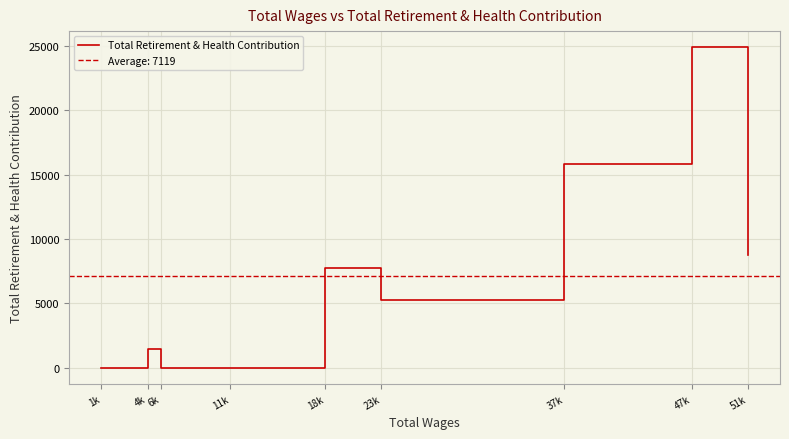

Reading left to right, list all the values displayed in this chart.

0	1479	0	0	7767	5252	15870	24915	8788